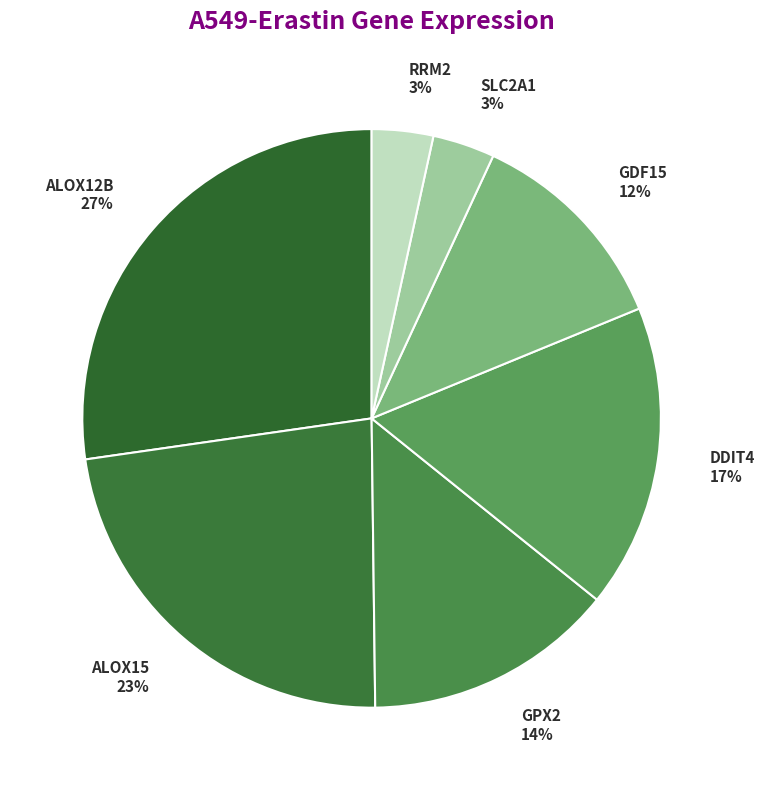

To the nearest percent, what percentage of the pie is ALOX12B?

27%